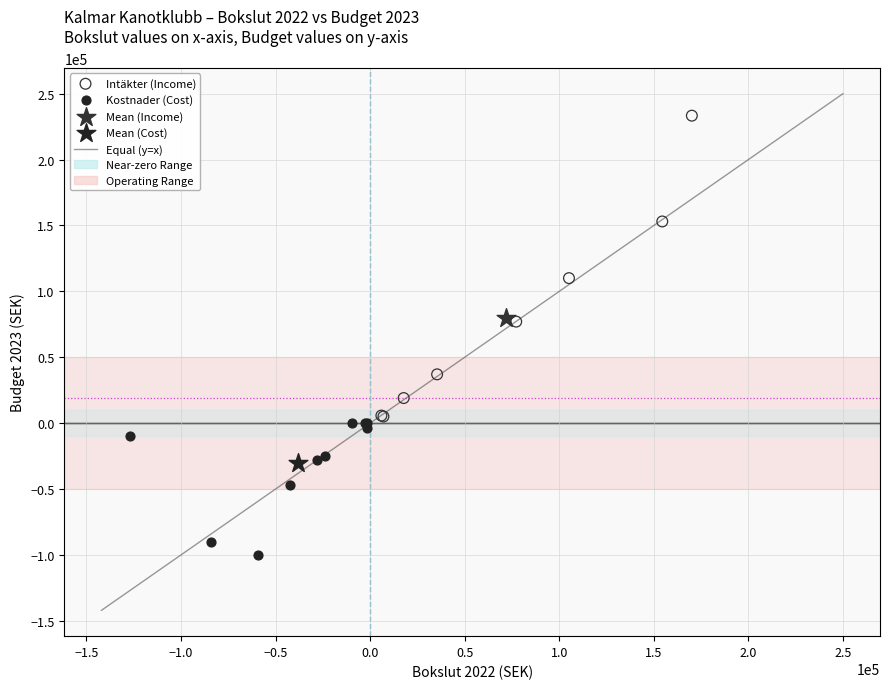

Which series reaches the maximum Y coordinate?

Intäkter (Income)